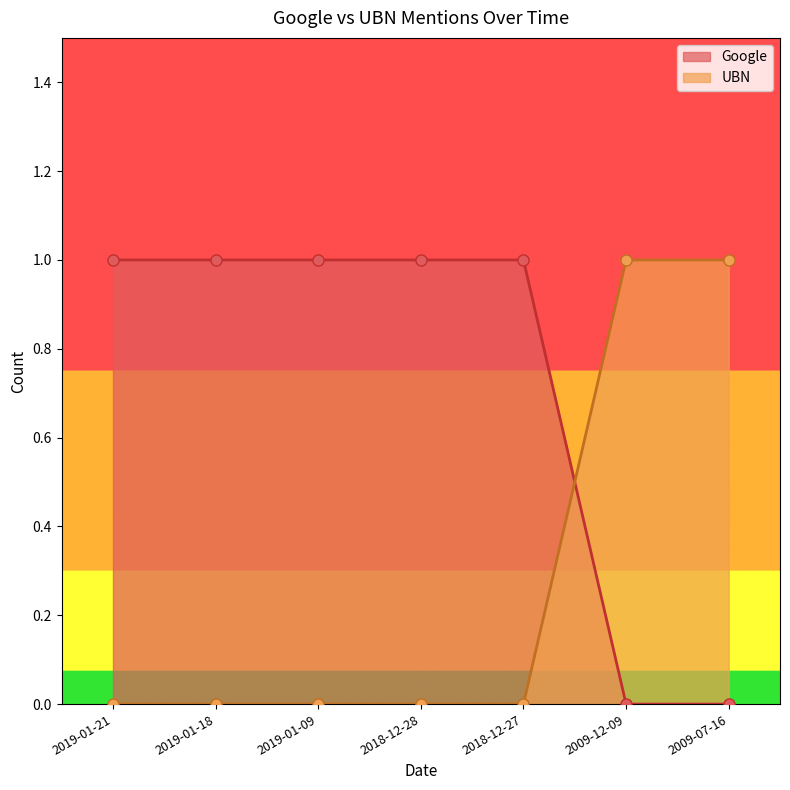

How many times do UBN and Google cross each other?

1